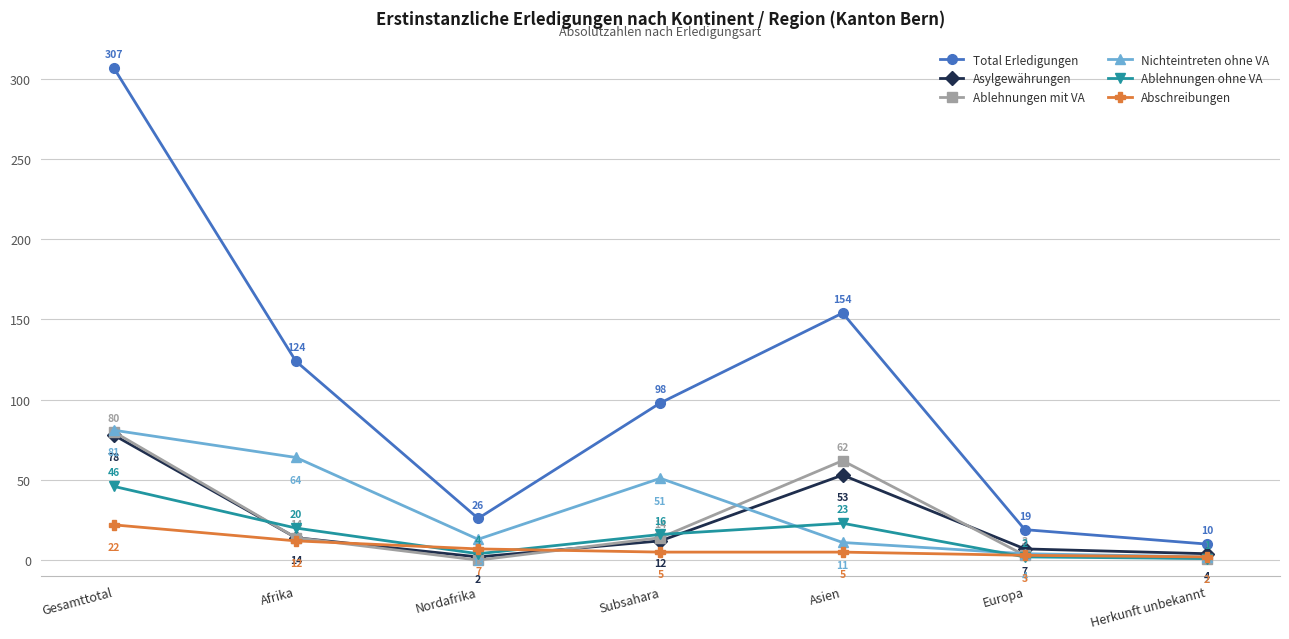

Where is the first local minimum for Nichteintreten ohne VA?

Nordafrika